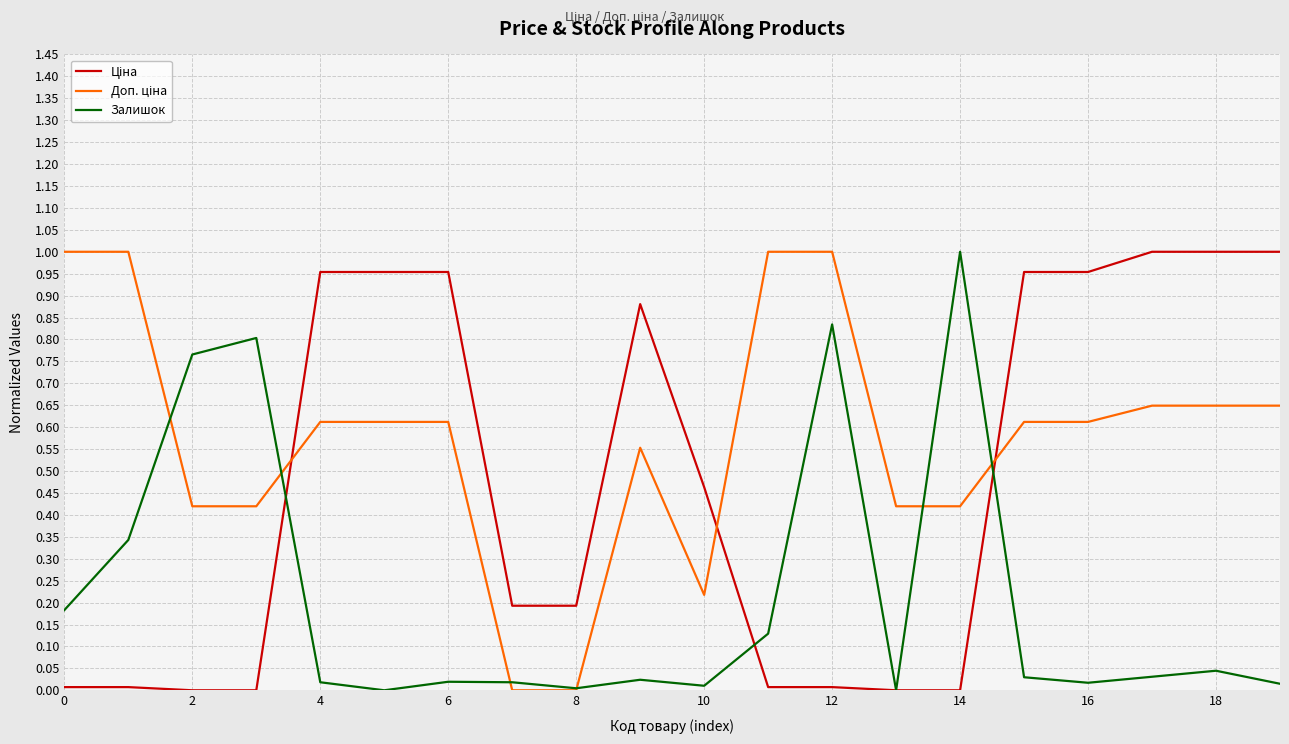

At which category is the sum across all series the highest?

12